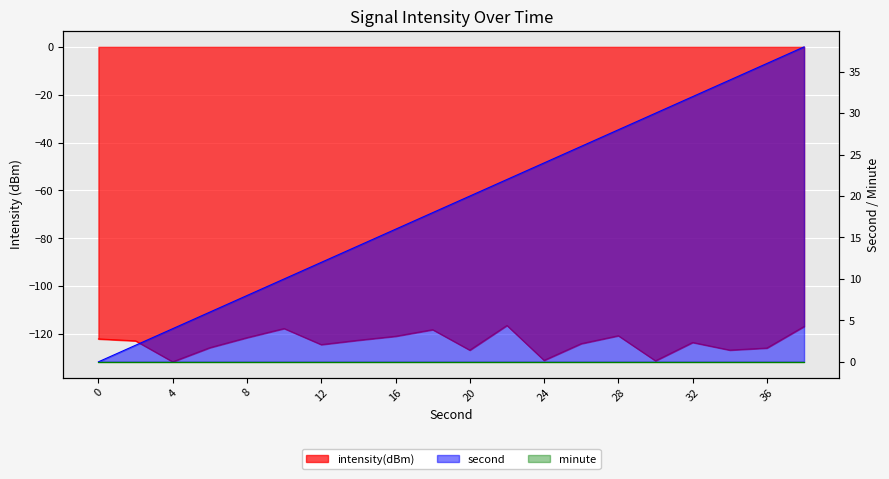

What is the total value across all series at 34?

-92.7